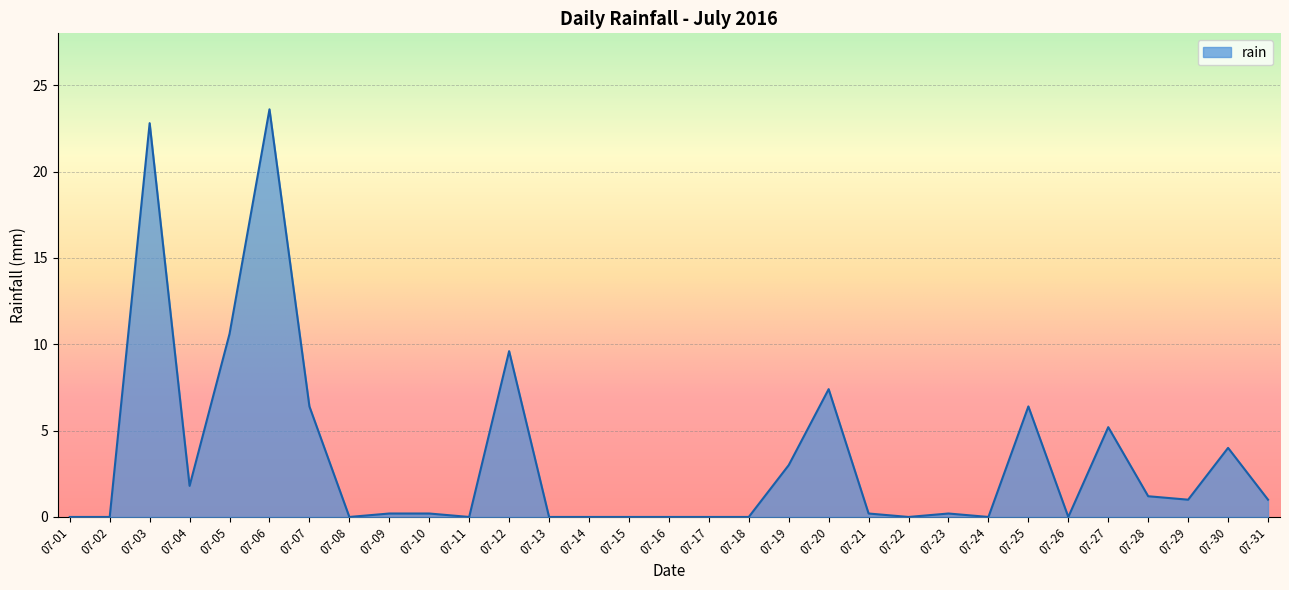

Reading left to right, list all the values displayed in this chart.

0.0	0.0	22.8	1.8	10.6	23.6	6.4	0.0	0.2	0.2	0.0	9.6	0.0	0.0	0.0	0.0	0.0	0.0	3.0	7.4	0.2	0.0	0.2	0.0	6.4	0.0	5.2	1.2	1.0	4.0	1.0